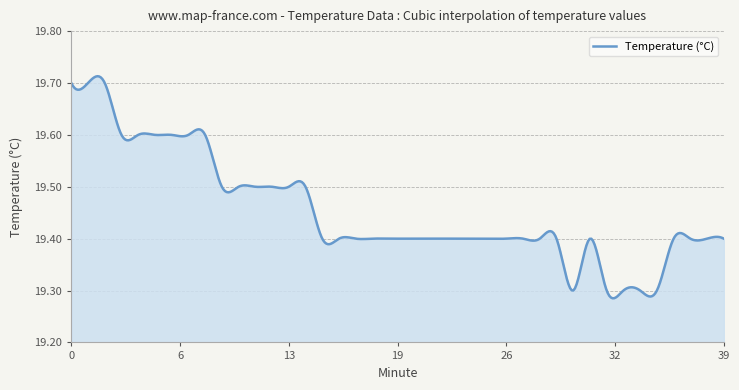

What is the difference between the maximum and minimum values?

0.4